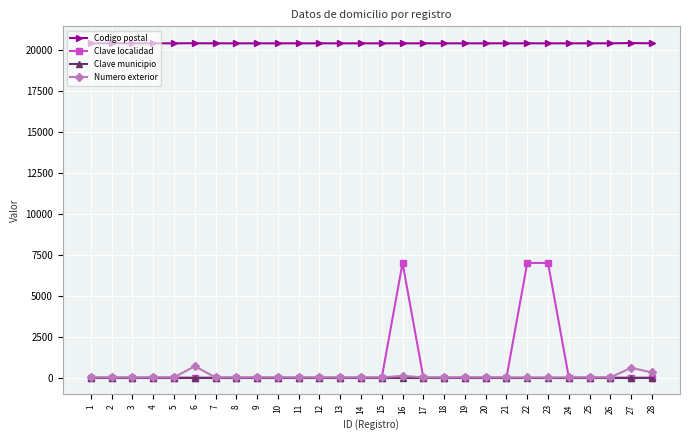

At which label is Numero exterior closest to 360?

28